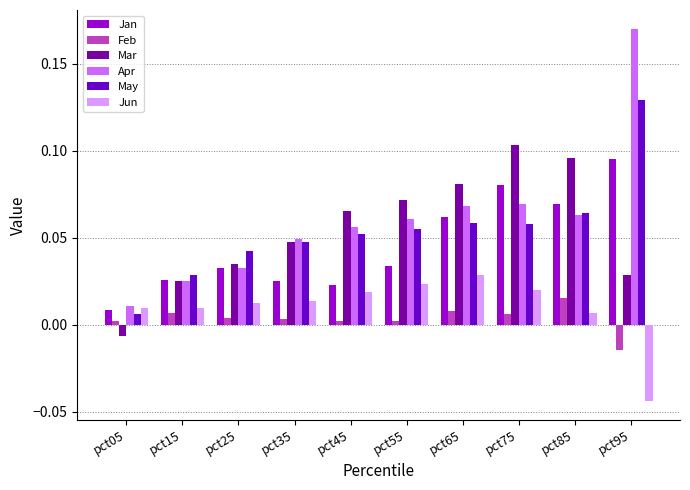

Is it true that Jun equals 0.0 at pct45?

True